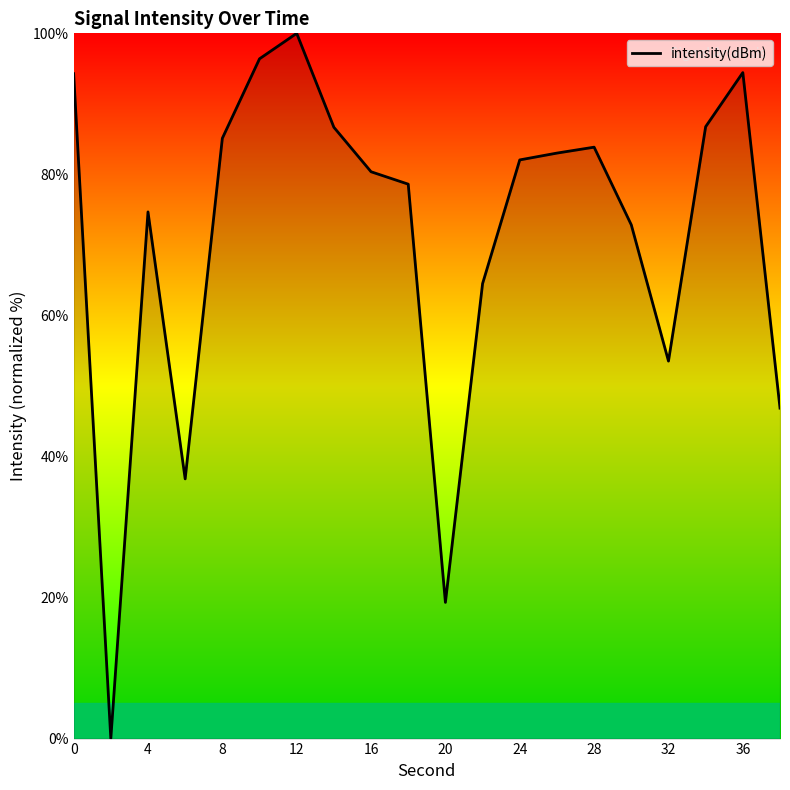

What is the maximum value shown in the chart?

100.0